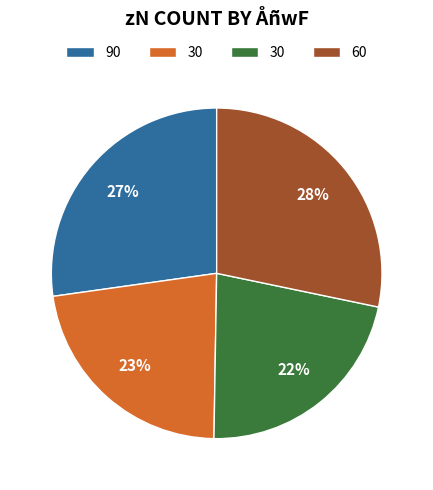

Does any single category account for the majority?

No